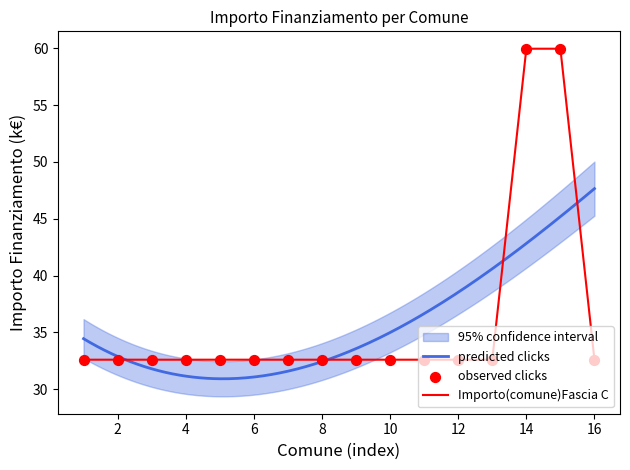

Approximately how many times larger is the value at ERBUSCO compared to SAN PAOLO DARGON?

1.0